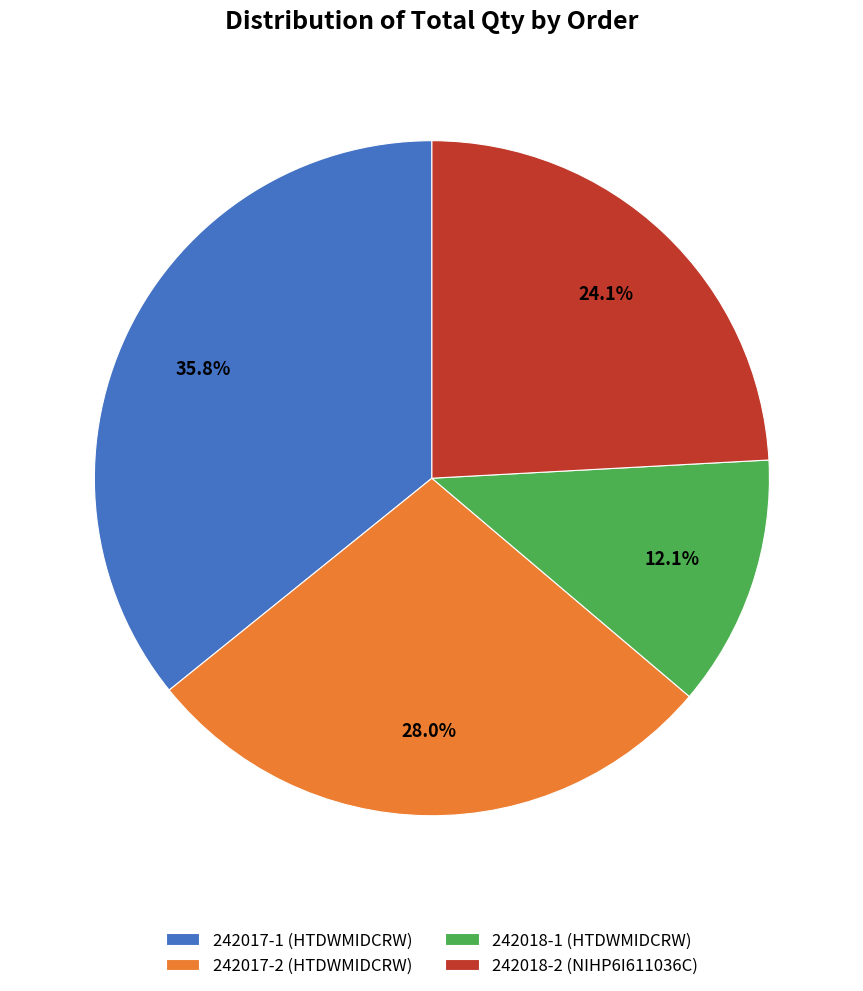

Does 242017-2 (HTDWMIDCRW) represent more than half of the total?

No